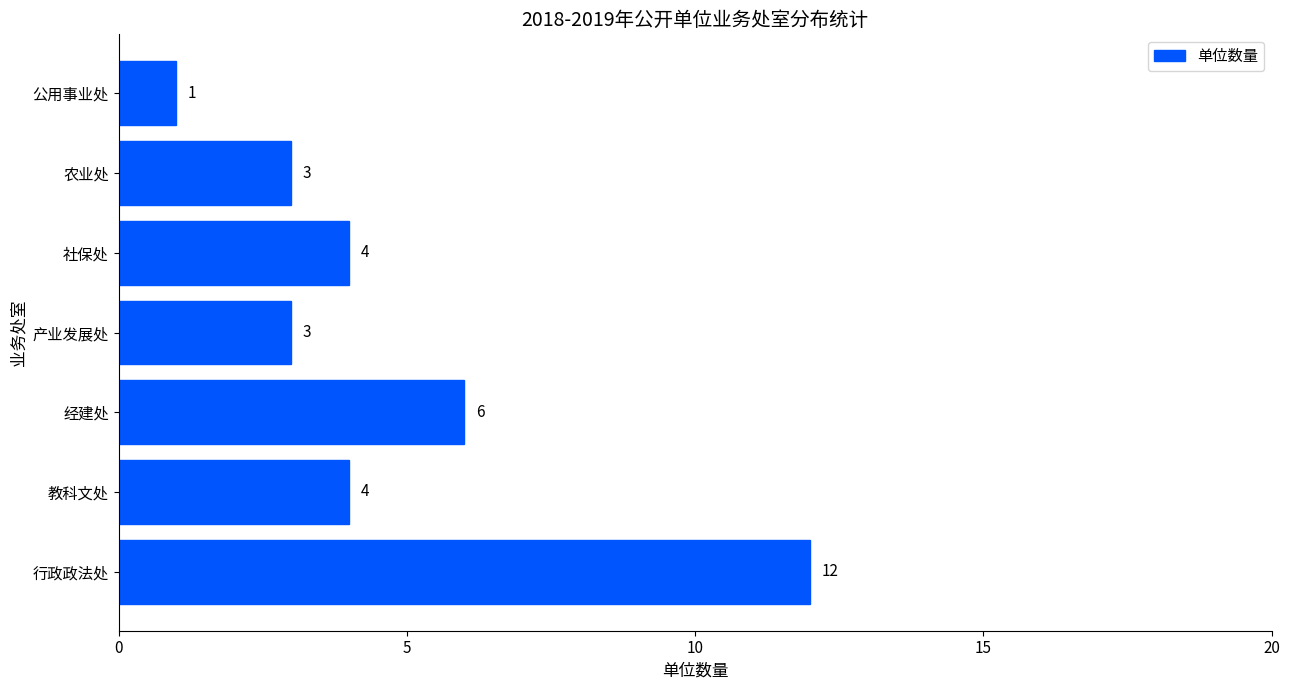

How many bars are there in total?

7